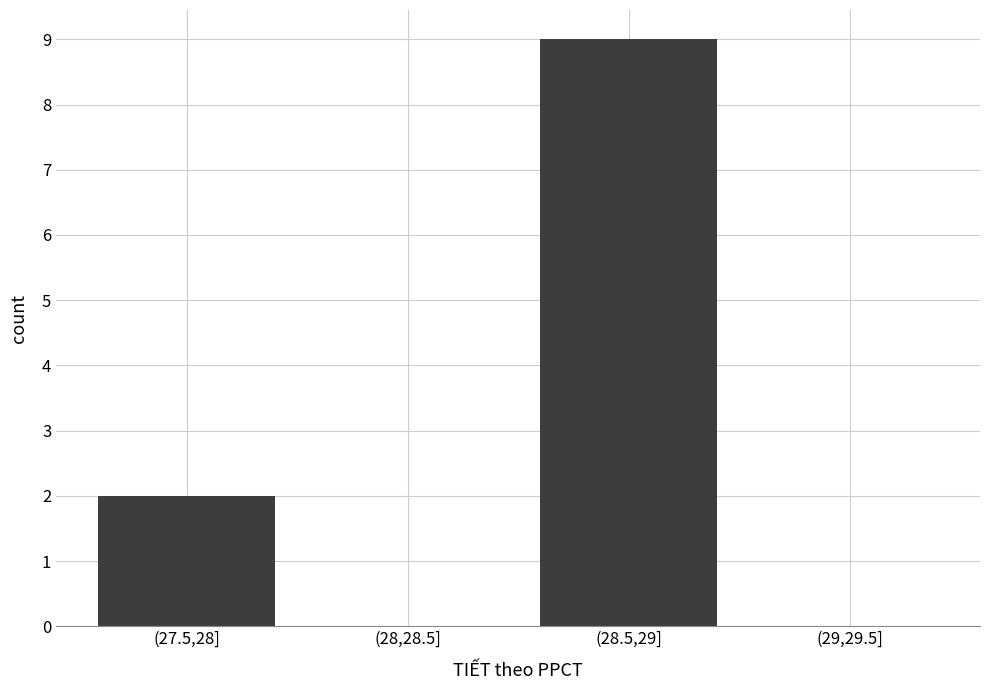

Reading left to right, list all the values displayed in this chart.

(27.5,28]=2	(28,28.5]=0	(28.5,29]=9	(29,29.5]=0